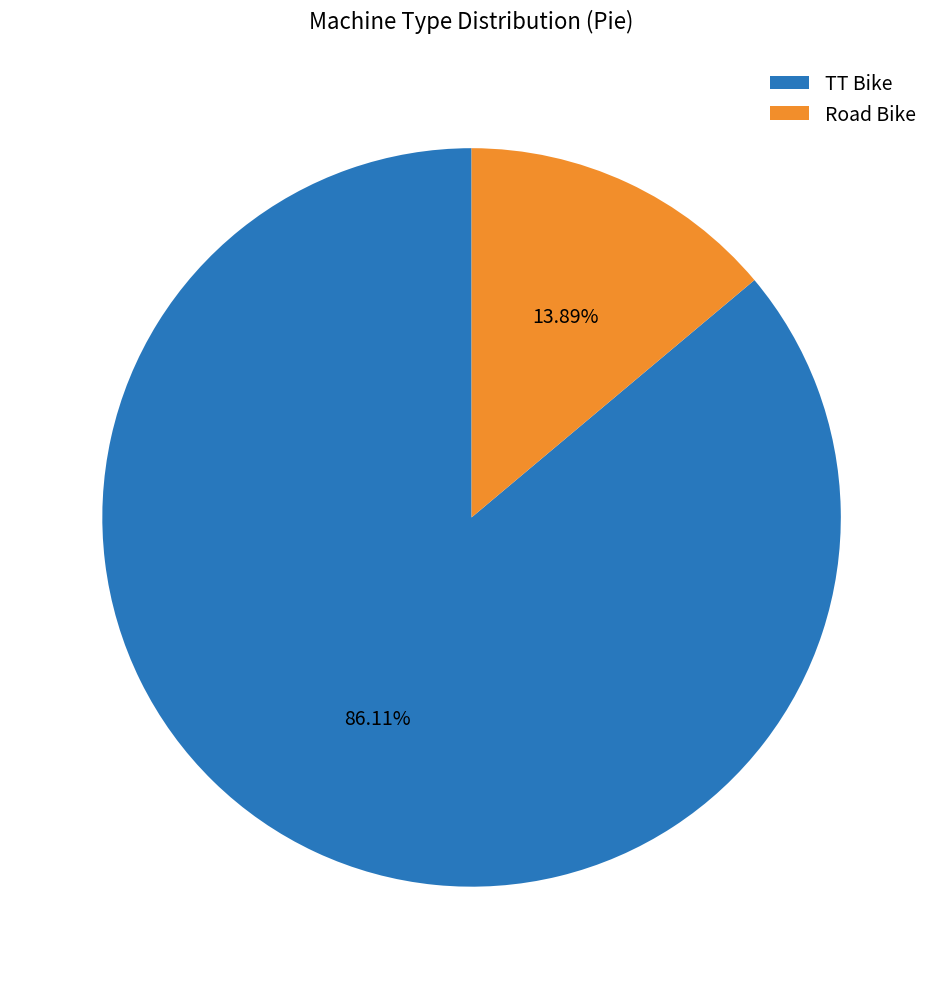

To the nearest percent, what percentage of the pie is TT Bike?

86%